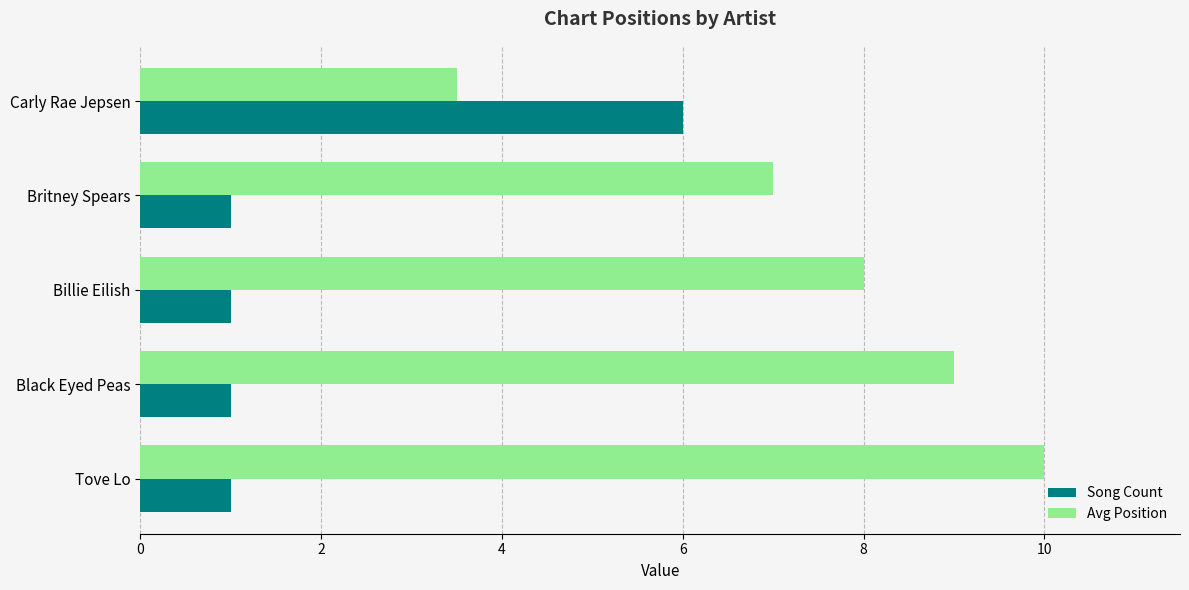

True or false: Song Count has a value of 1.5 at Tove Lo.

False